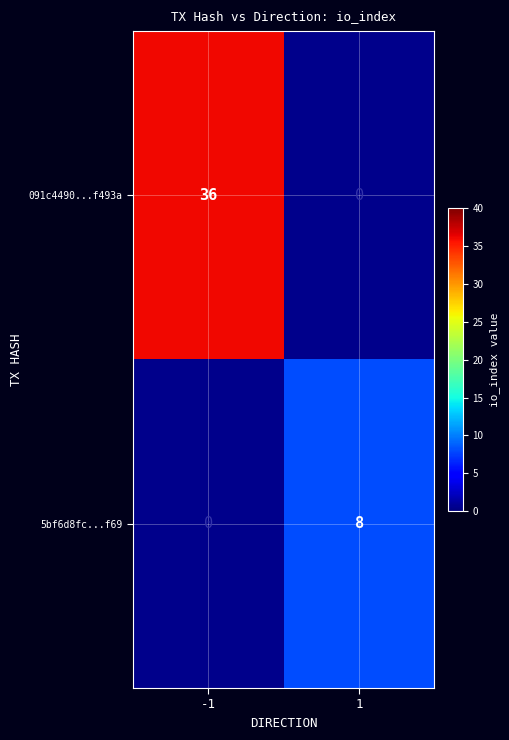

The 091c4490...f493a series shows 63 at -1. True or false?

False